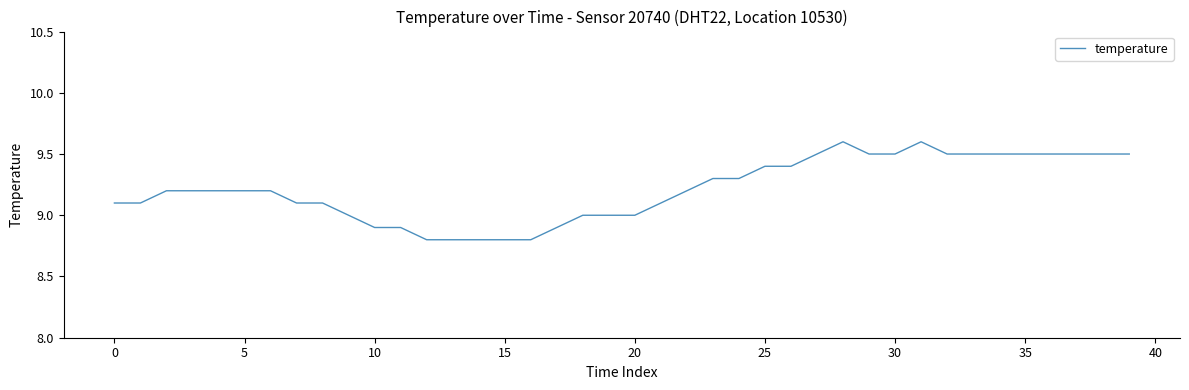

What is the greatest value displayed?

9.6